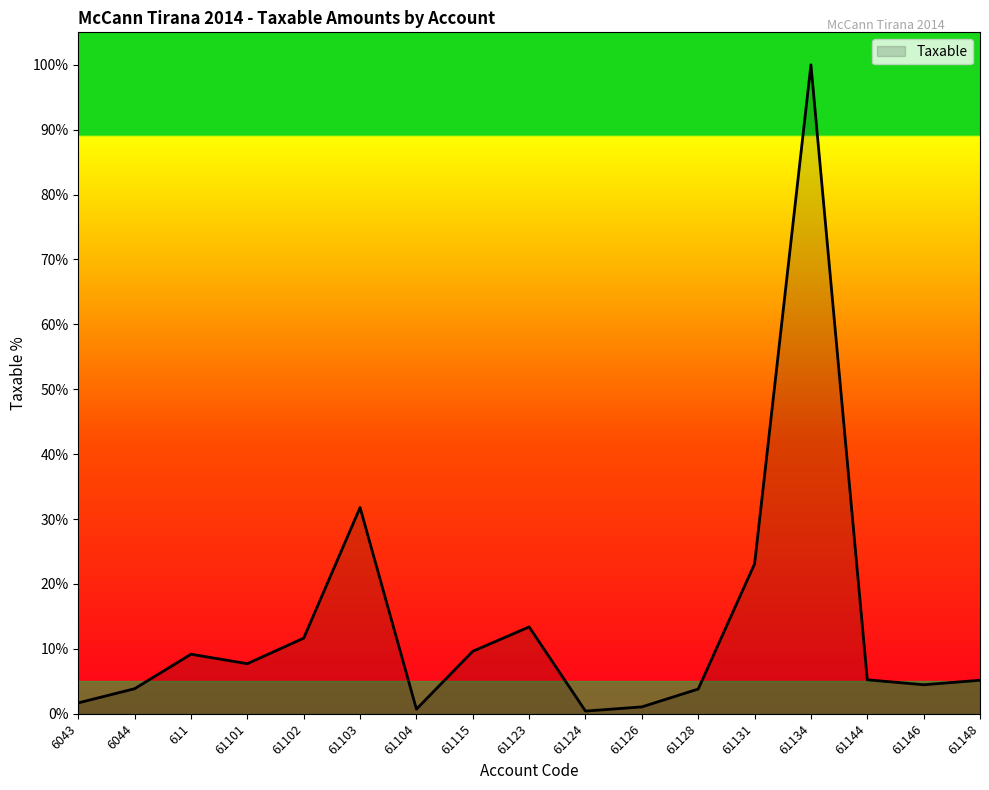

What is the greatest value displayed?

100.0